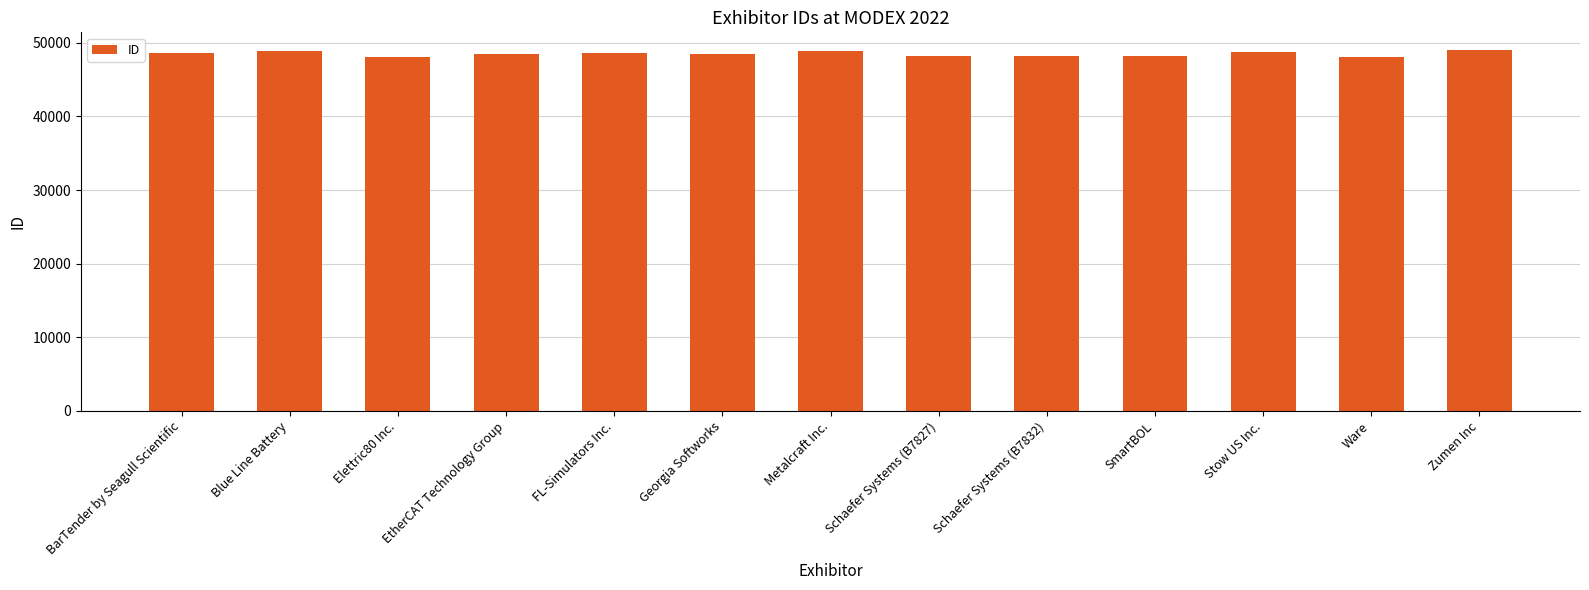

What is the minimum value shown in the chart?

48086